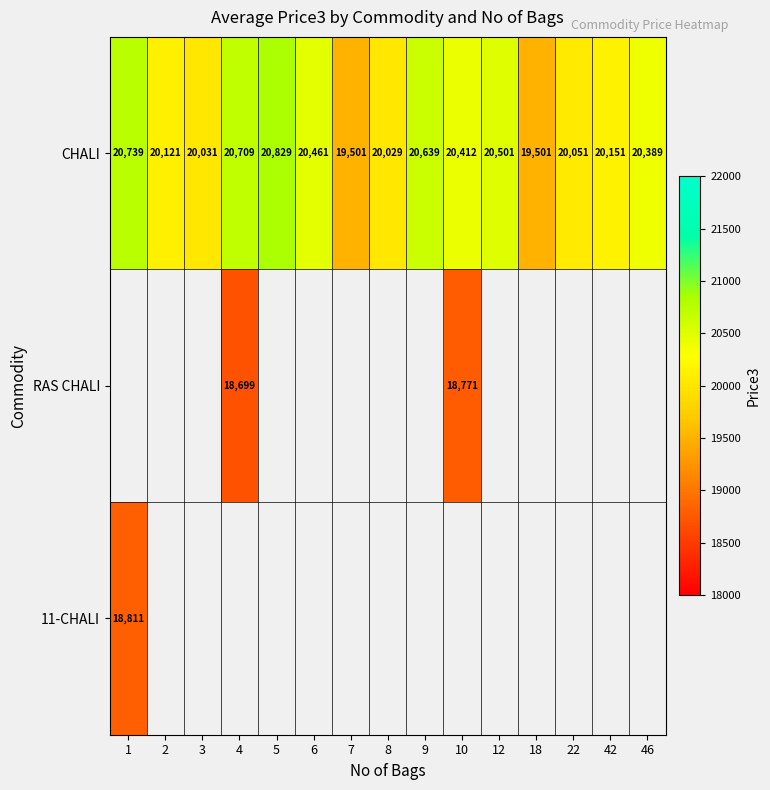

Which has a higher value, 42 or 3?

42